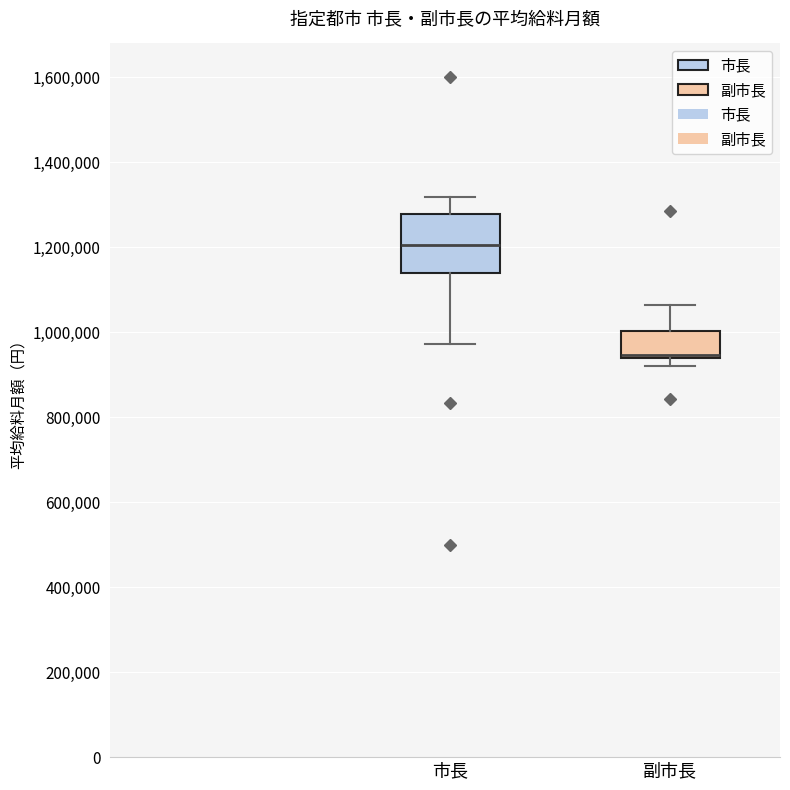

Reading left to right, read every box against the y-axis: the position of its median line, the range the box covers, and the ends of its whiskers. The values are not printed on the chart, so give them approximately, as read against the axis.

市長: median 1200000, box 1140000 to 1280000, whiskers 980000 to 1320000
副市長: median 940000 (just above the box's lower edge), box 940000 to 1000000, whiskers 920000 to 1060000